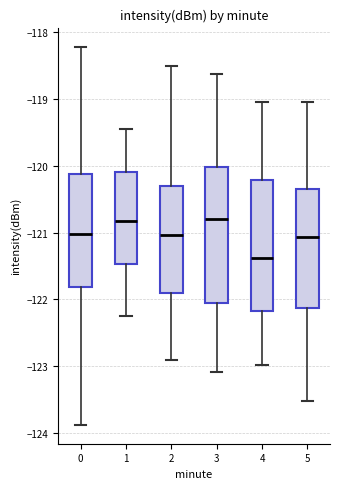

Reading left to right, read every box against the y-axis: the position of its median line, the range the box covers, and the ends of its whiskers. The values are not printed on the chart, so give them approximately, as read against the axis.

0: median -121.0, box -121.8 to -120.1, whiskers -123.9 to -118.2
1: median -120.8, box -121.5 to -120.1, whiskers -122.2 to -119.4
2: median -121.0, box -121.9 to -120.3, whiskers -122.9 to -118.5
3: median -120.8, box -122.0 to -120.0, whiskers -123.1 to -118.6
4: median -121.4, box -122.2 to -120.2, whiskers -123.0 to -119.0
5: median -121.1, box -122.1 to -120.3, whiskers -123.5 to -119.0